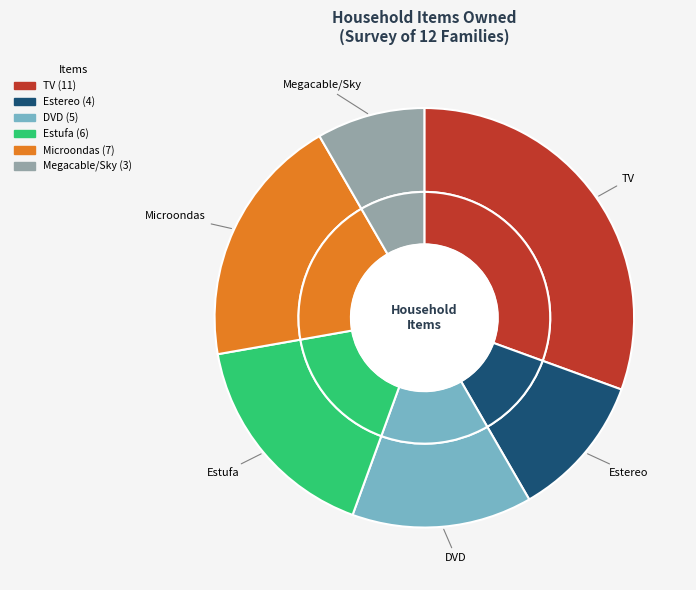

Which slice is the largest?

TV